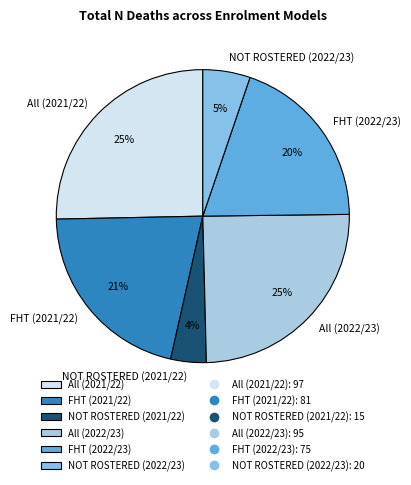

Count the number of slices in the pie.

6